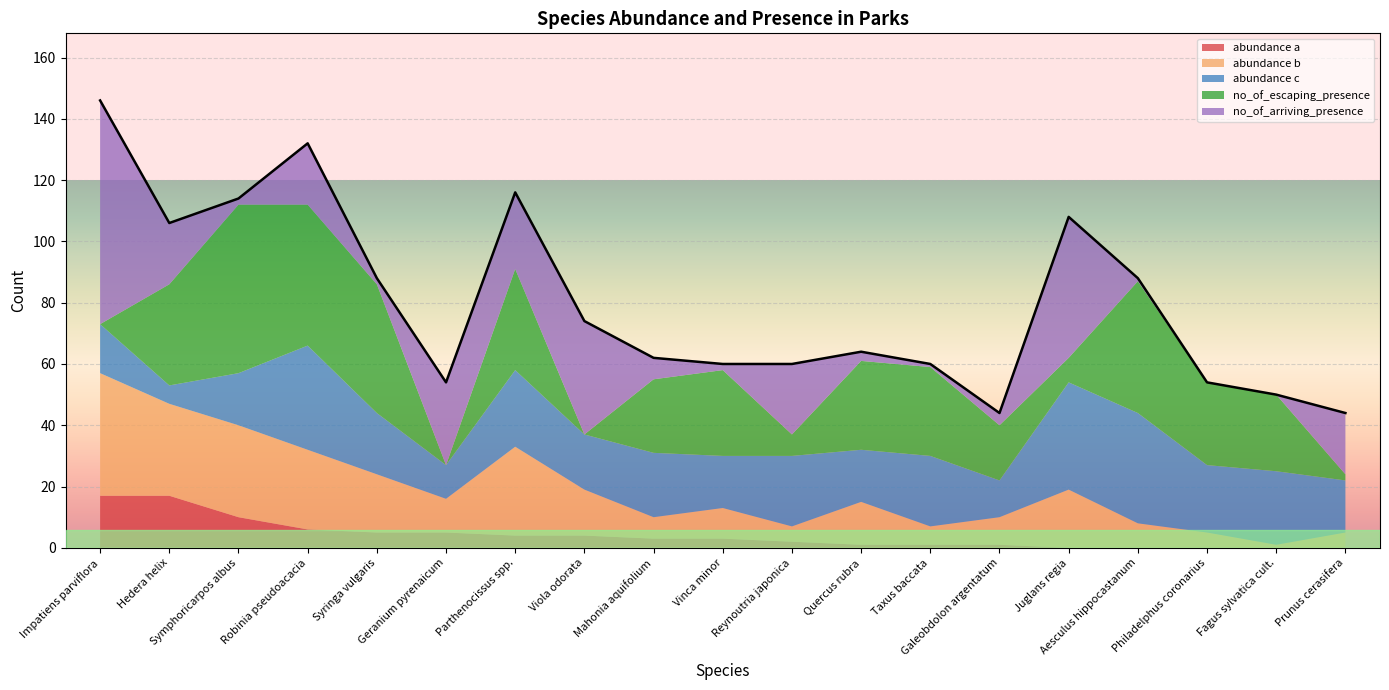

Where is the first local maximum for no_of_escaping_presence?

Symphoricarpos albus